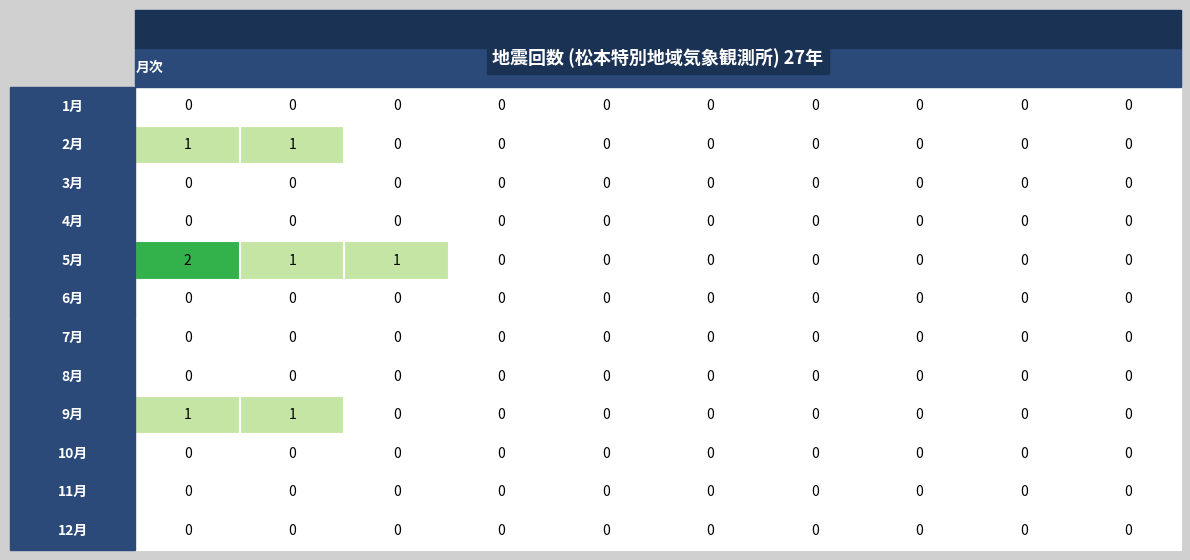

At which category is the sum across all series the highest?

総数